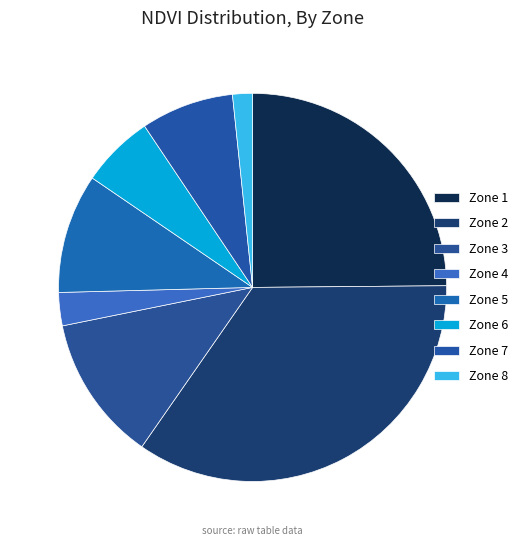

Which slice is the smallest?

Zone 8